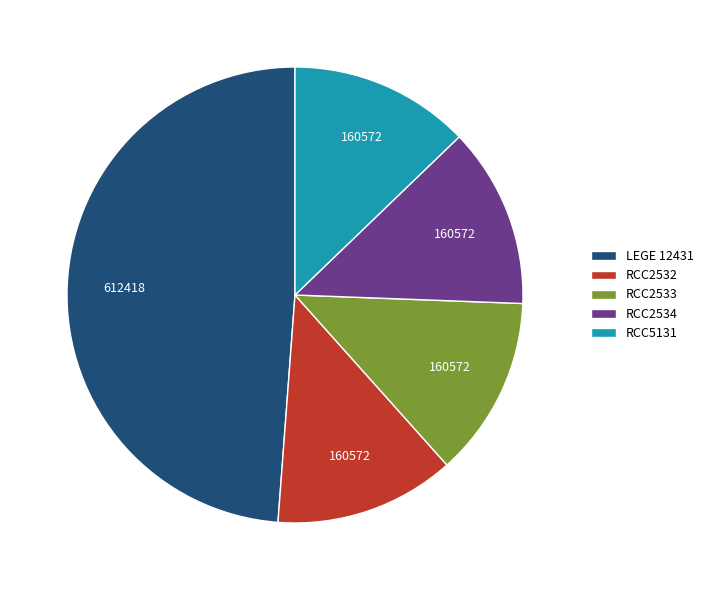

Is there any slice that represents more than half of the pie?

No